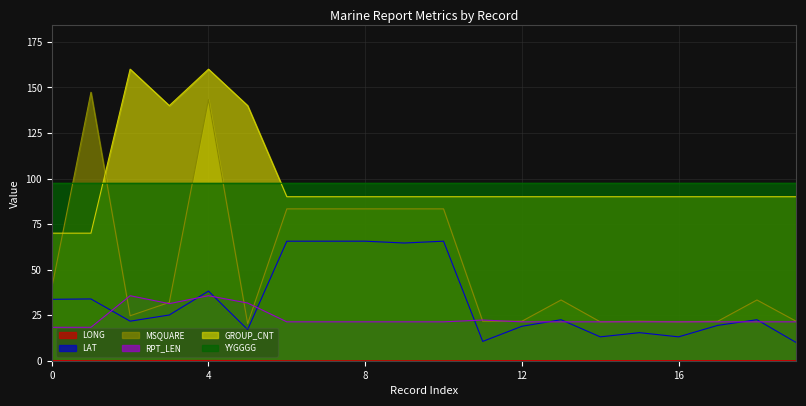

Which series ends up on top after the final intersection of YYGGGG and GROUP_CNT?

YYGGGG